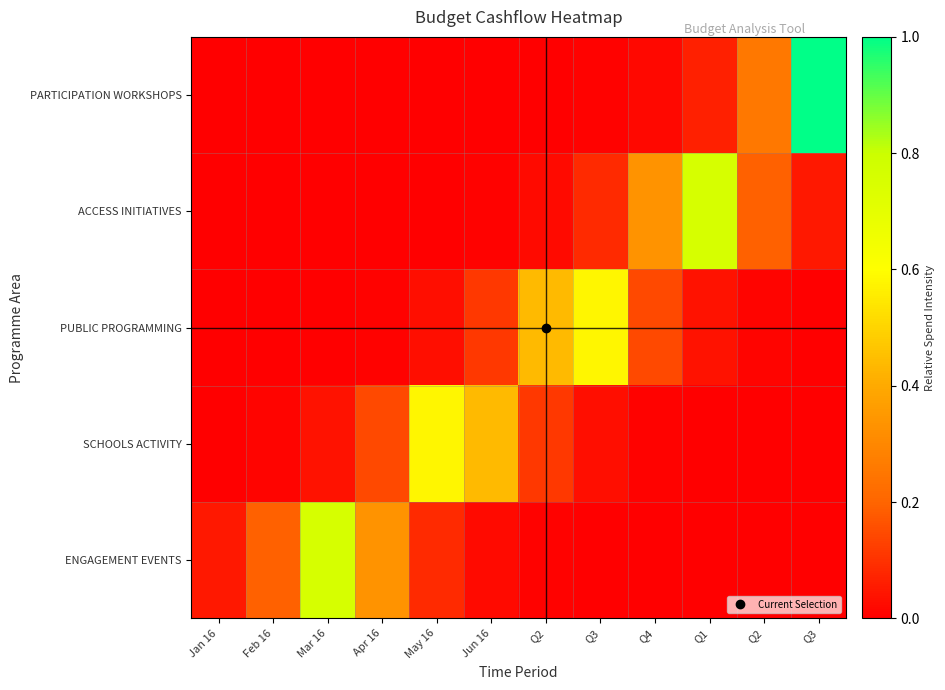

At which category is the sum across all series the highest?

Q3